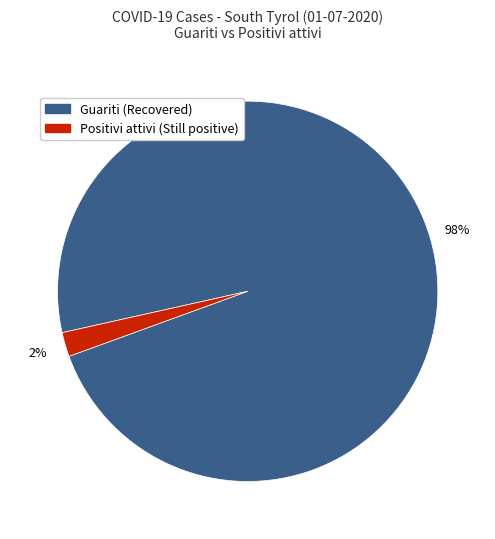

To the nearest percent, what is the difference between the largest and smallest slice percentages?

96%